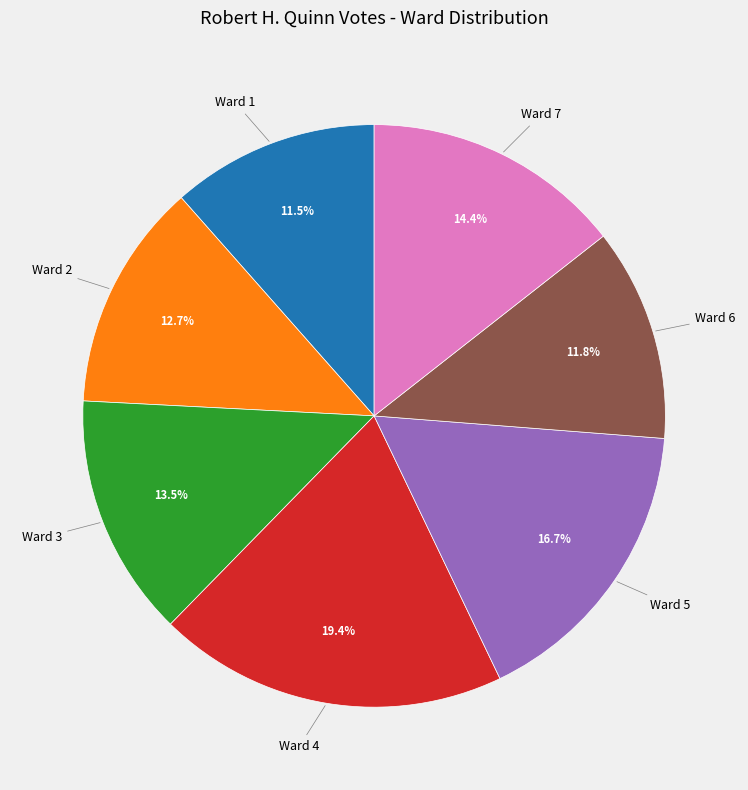

Does any single category account for the majority?

No